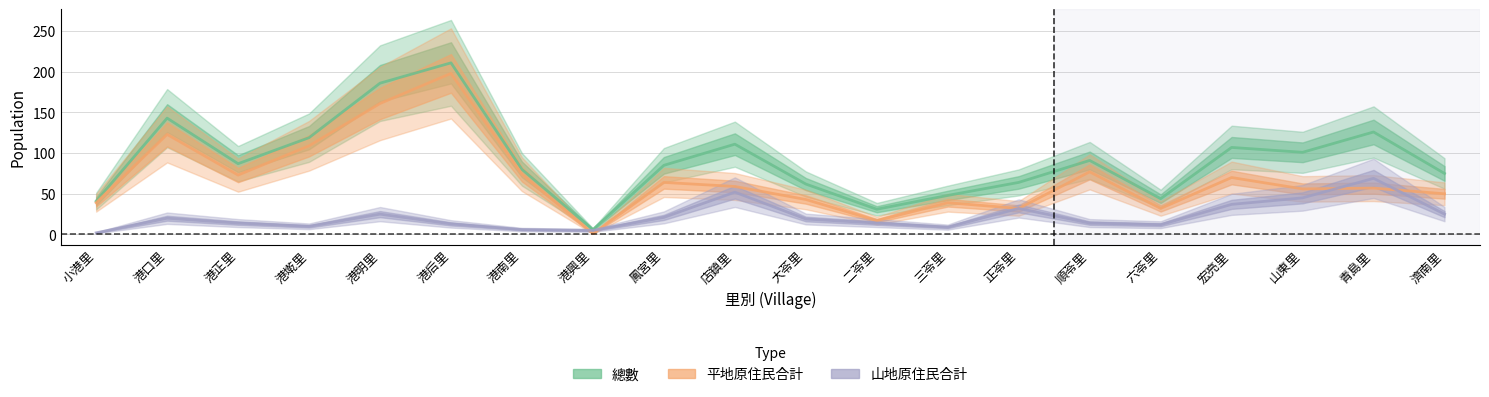

Does the chart display data point markers on the line(s)?

No